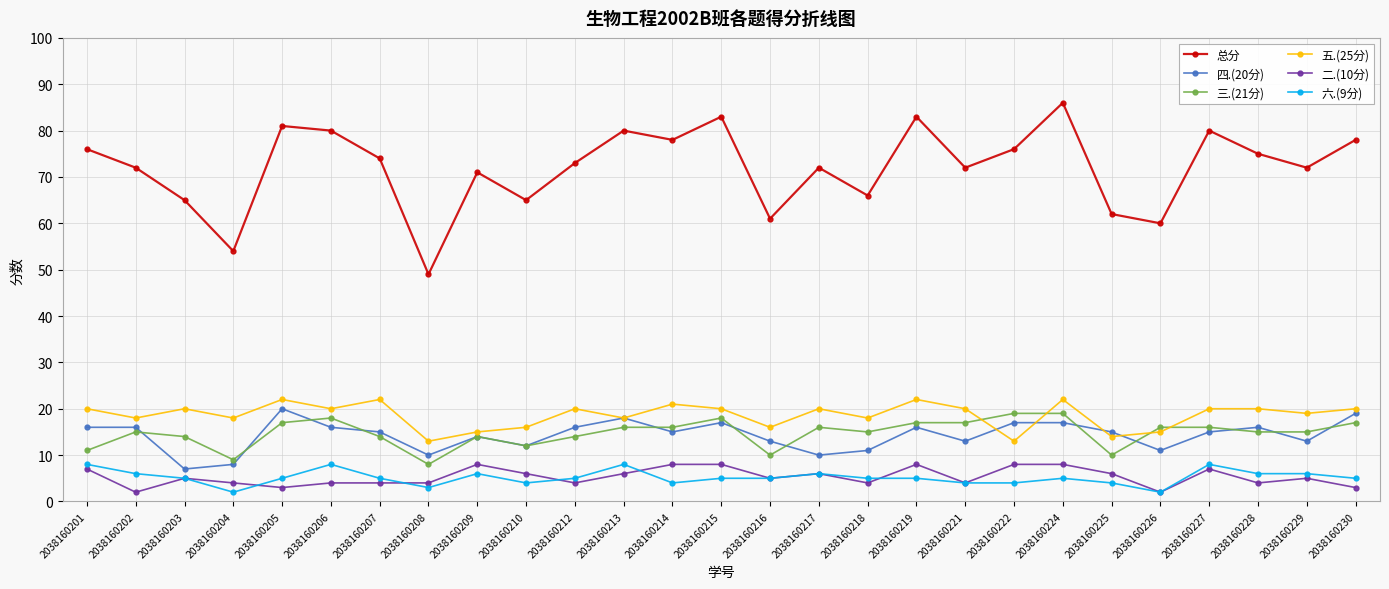

True or false: 二.(10分) has more than 0 points higher than both neighbors.

True